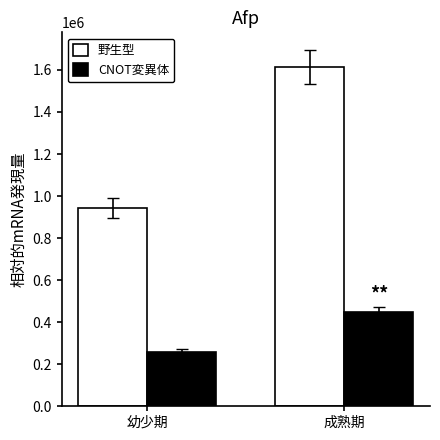

Rank the series at 成熟期 from lowest to highest value.

CNOT変異体, 野生型